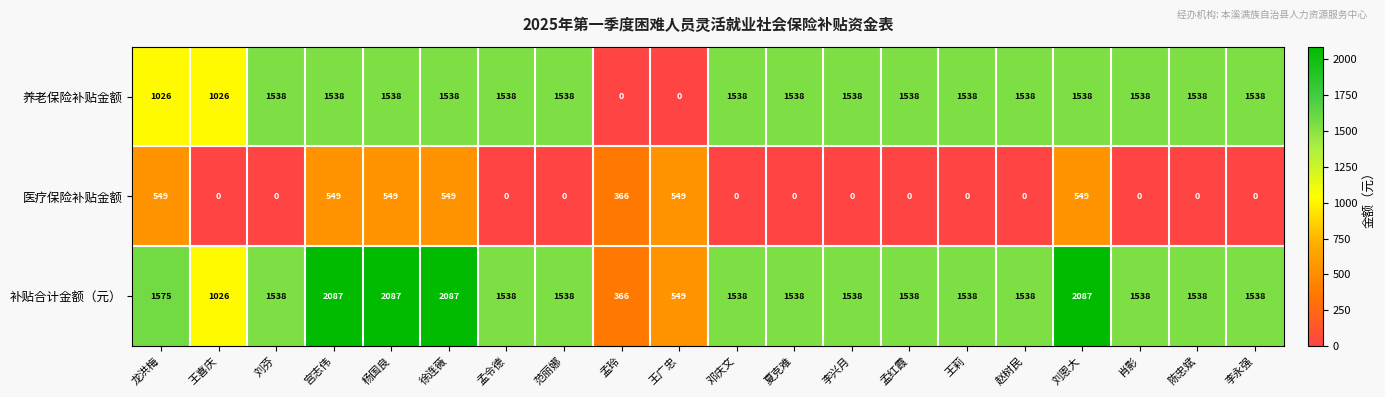

What is the sum of the 养老保险补贴金额 values at 孟红霞 and 徐连薇?

3076